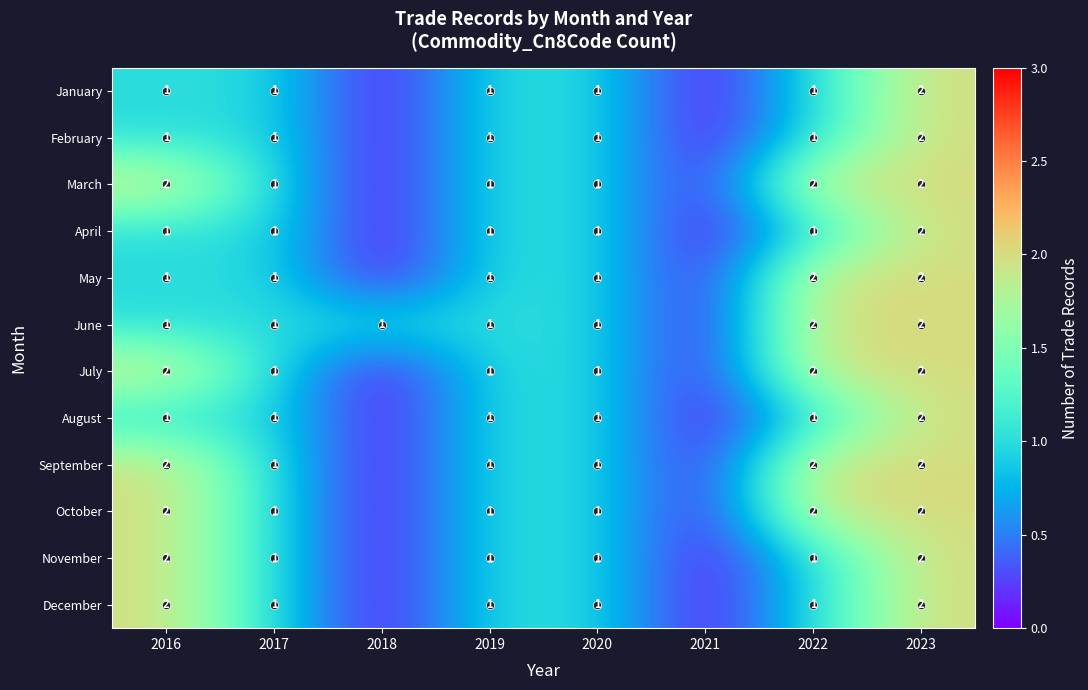

Where does the November series first go above 1?

2016